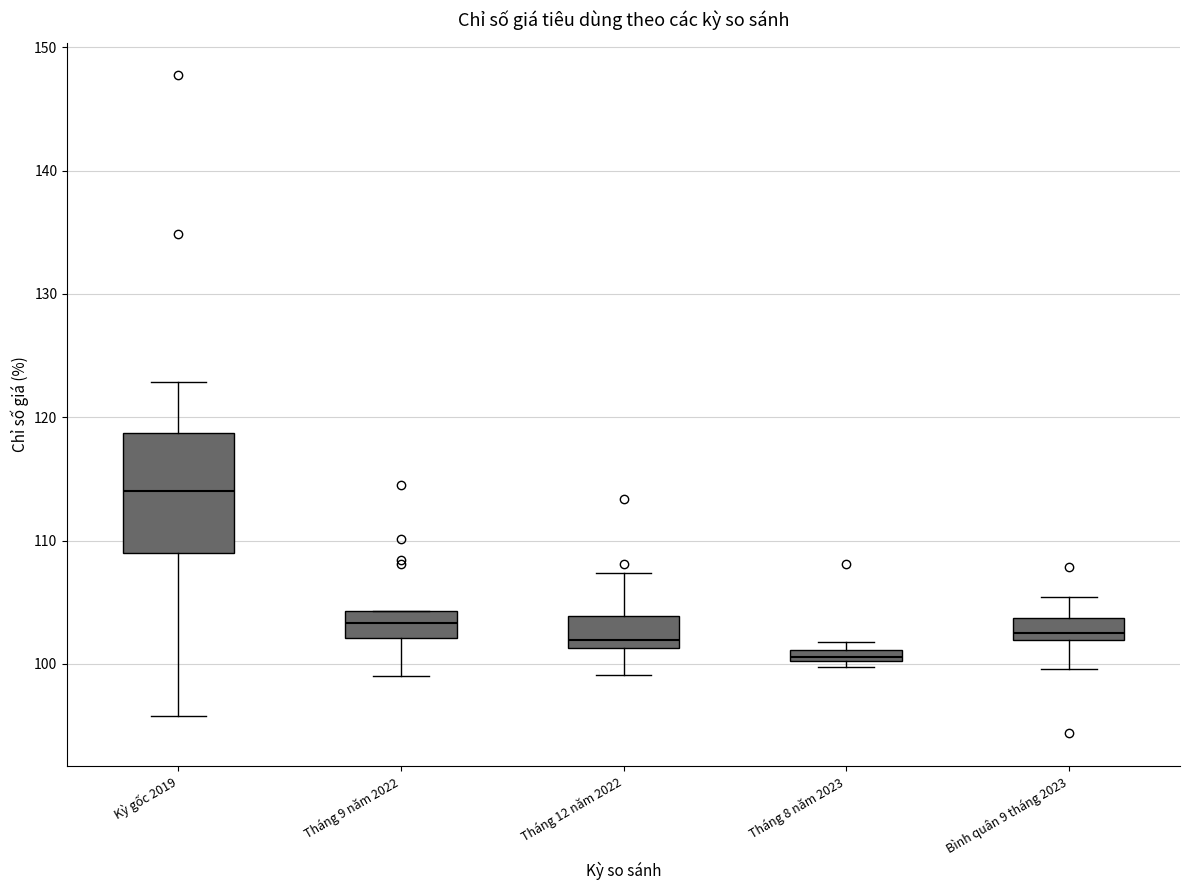

Comparing the boxes themselves (not the whiskers), which one is the tallest?

Kỳ gốc 2019